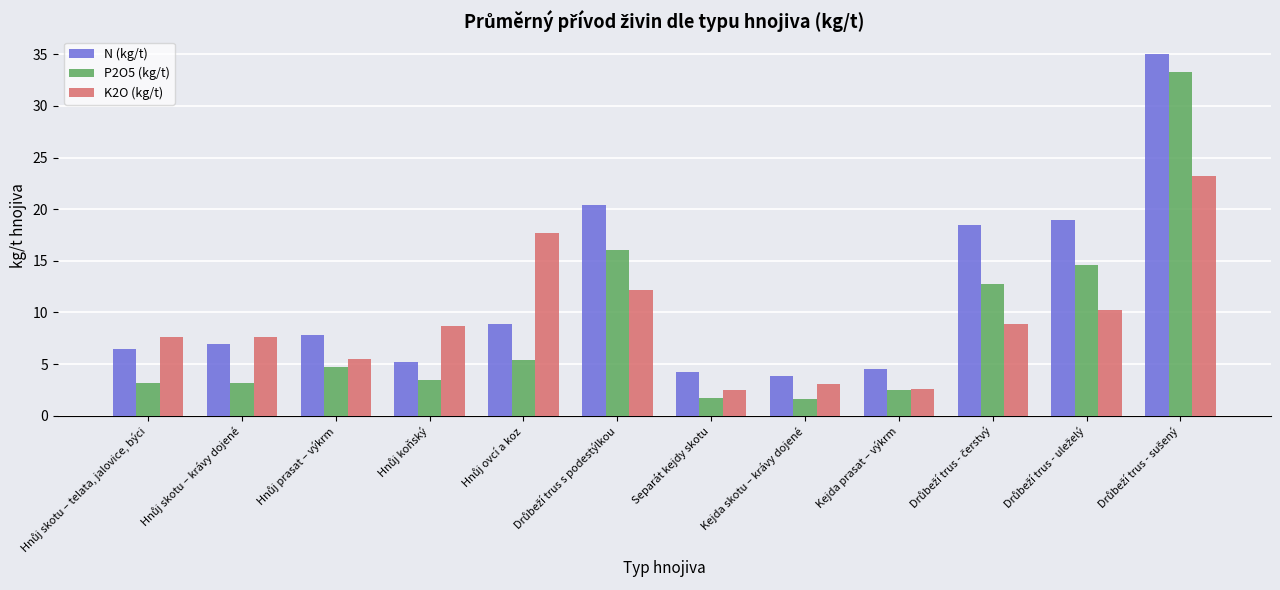

Rank the series by their average value, from lowest to highest.

P2O5 (kg/t), K2O (kg/t), N (kg/t)